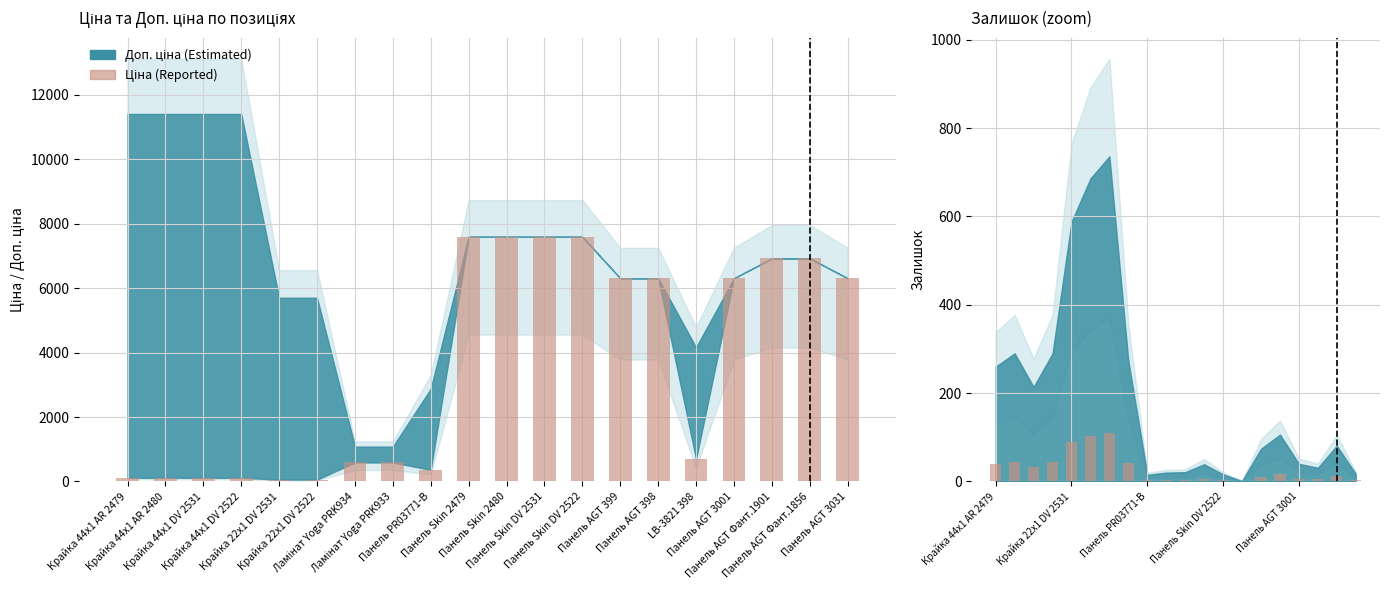

What is the sum of the Залишок (Reported) values at Крайка 22x1 DV 2531 and LB-3821 398?

104.1